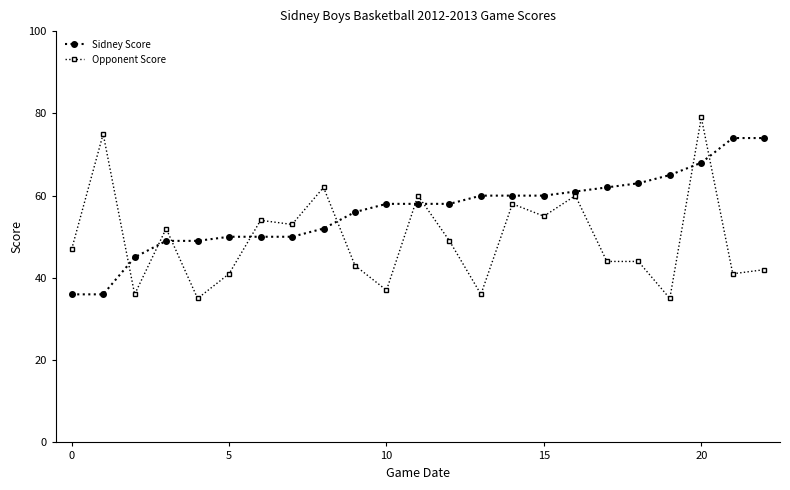

What is the value of the Sidney Score point at the 21st from the left?

68